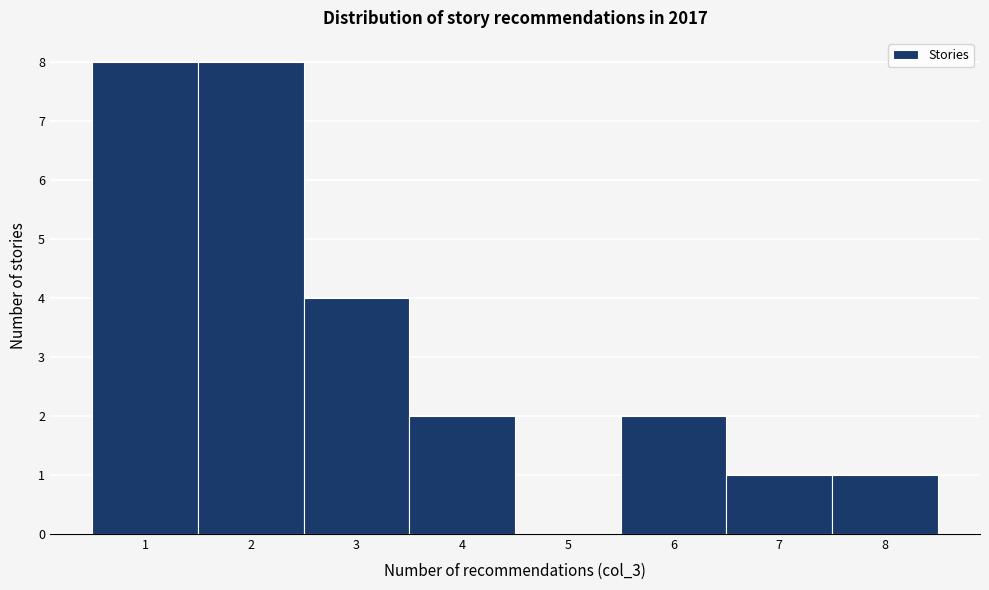

Reading left to right, list every bar in this chart as the range it spans on the x-axis followed by its height. The values are not printed on the chart, so give them approximately, as read against the axis.

0.5 to 1.5: 8
1.5 to 2.5: 8
2.5 to 3.5: 4
3.5 to 4.5: 2
4.5 to 5.5: 0
5.5 to 6.5: 2
6.5 to 7.5: 1
7.5 to 8.5: 1